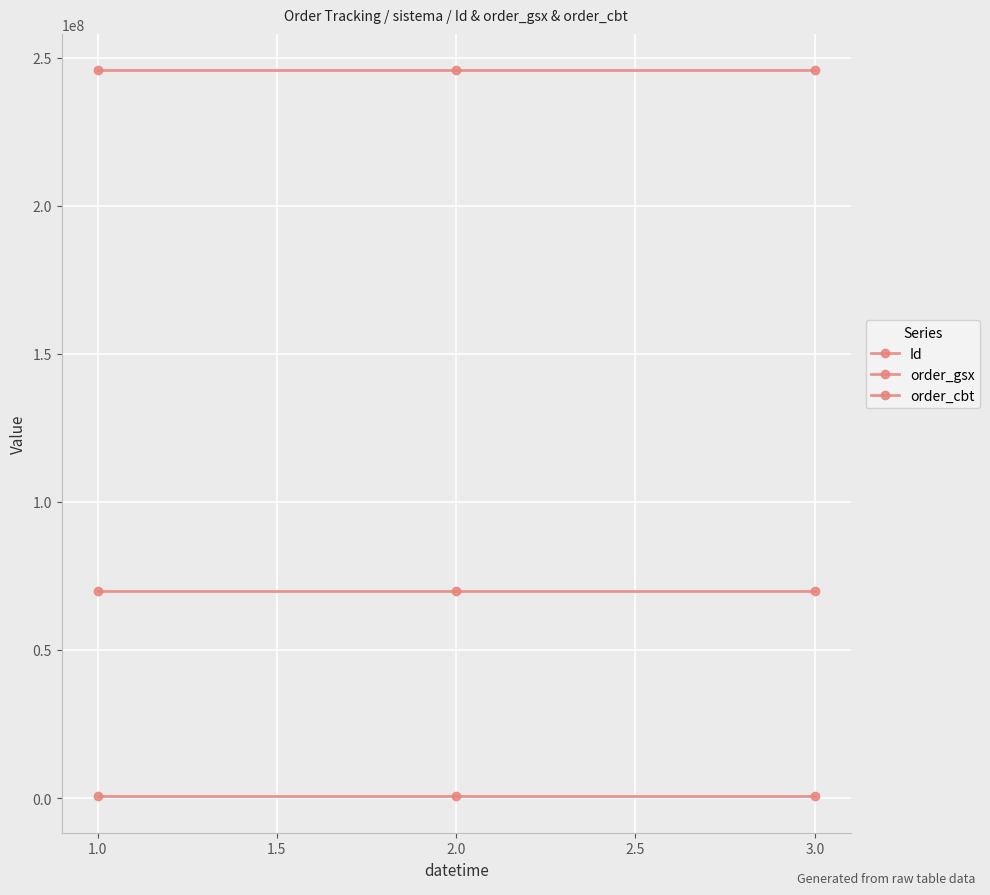

How many data points in Id are less than 69881603?

1